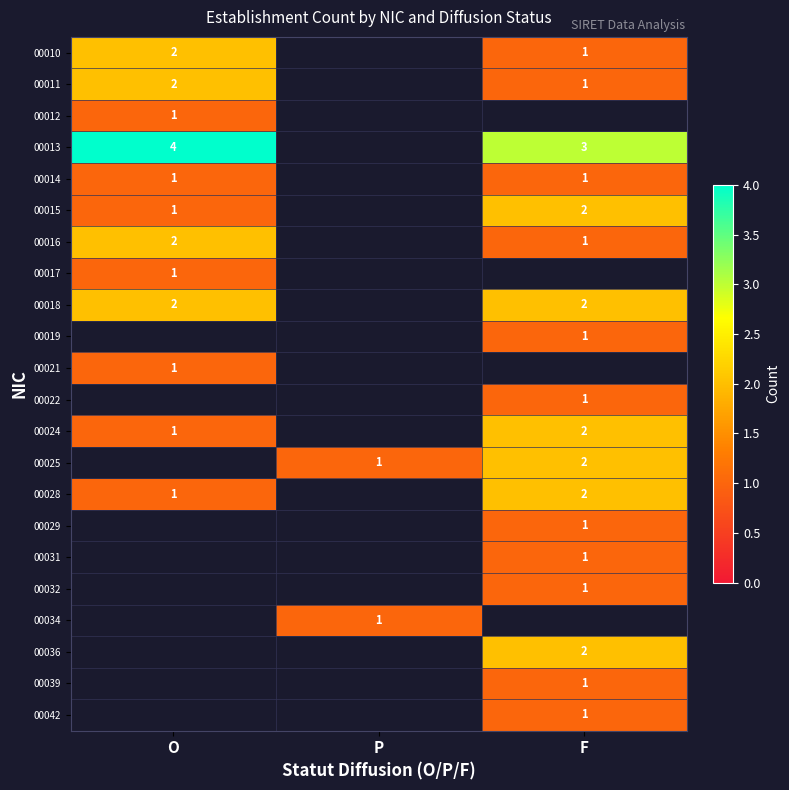

Is the value of 00024 at F greater than the value of 00034 at P?

Yes